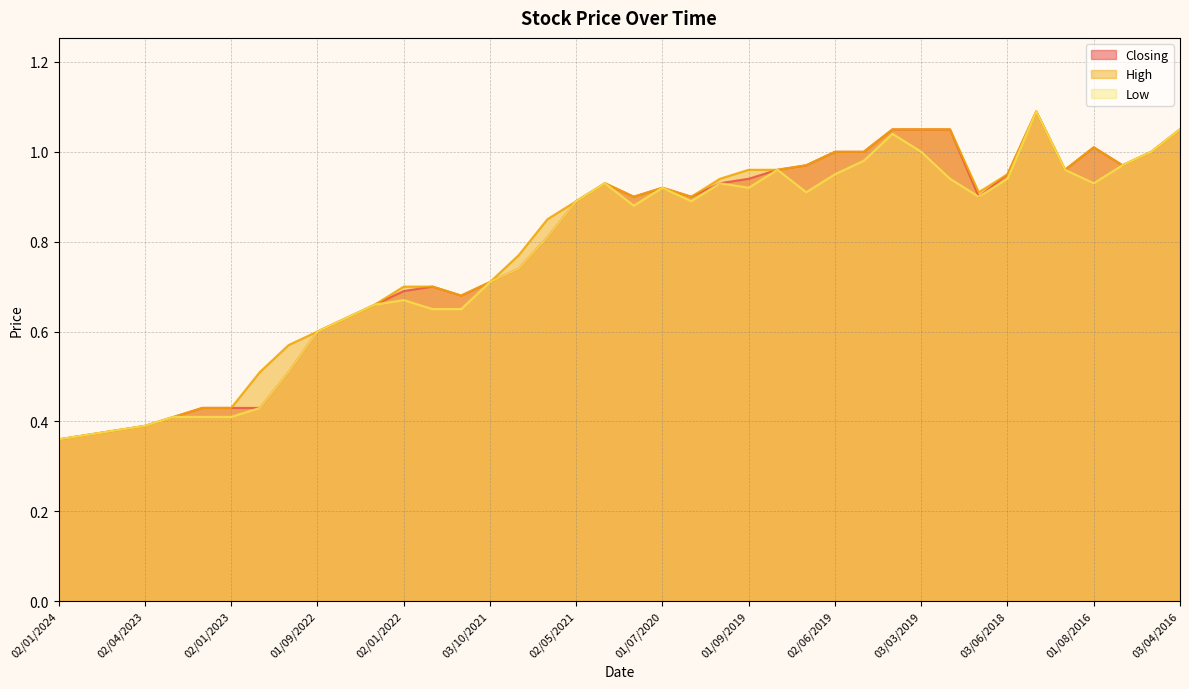

What position from the right is 02/01/2019?

9